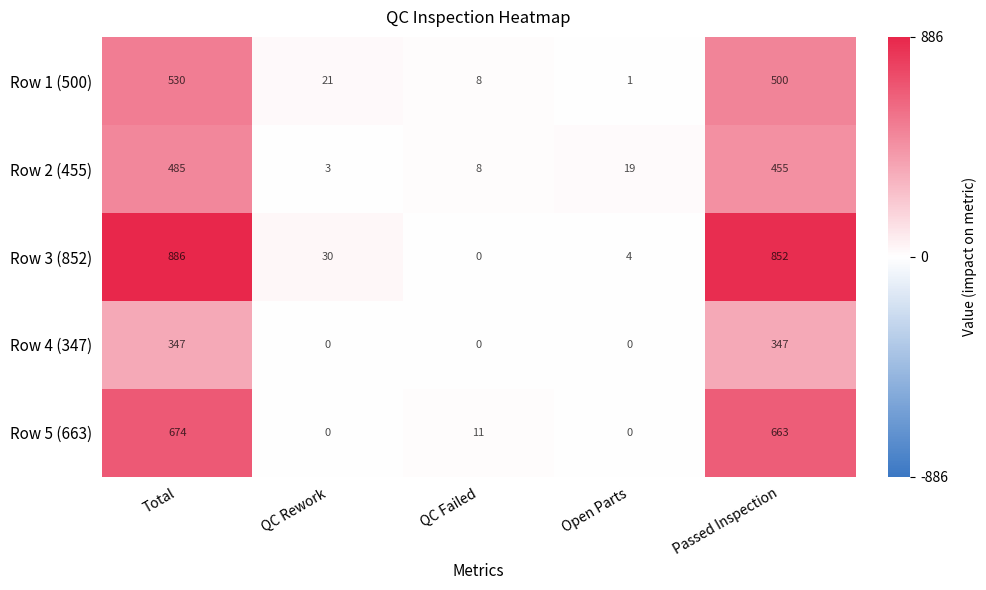

At which label is Row 5 (663) closest to 337?

QC Failed